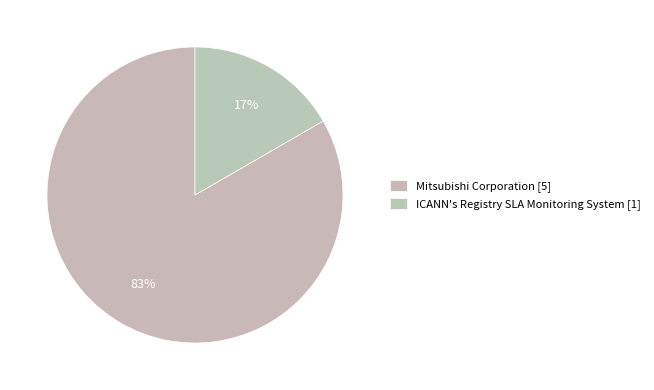

True or false: ICANN's Registry SLA Monitoring System accounts for 17% of the total.

True